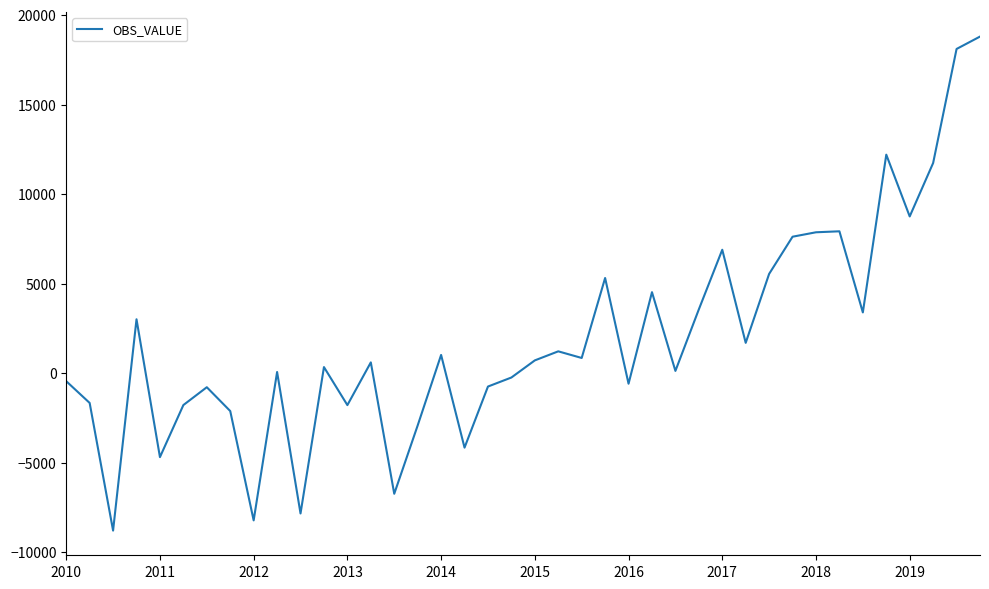

What is the maximum value shown in the chart?

18792.6